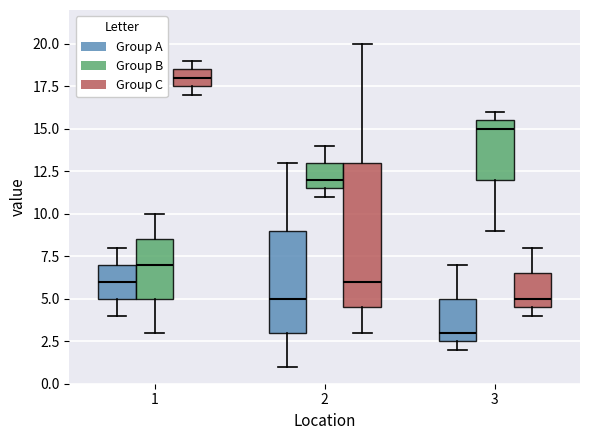

Which box has the lowest median line?

3 (Group A)